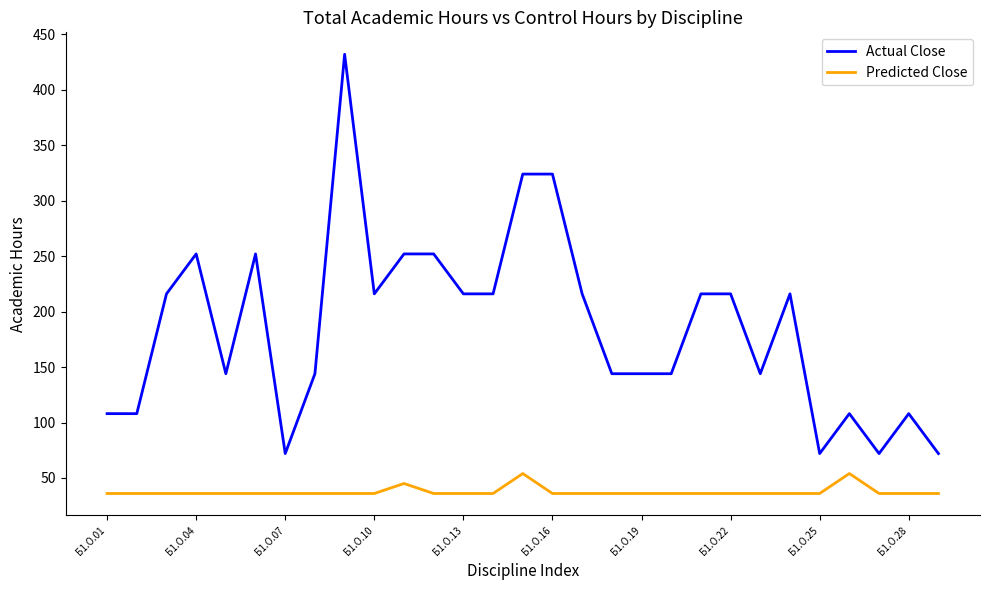

How many distinct data groups are displayed?

2